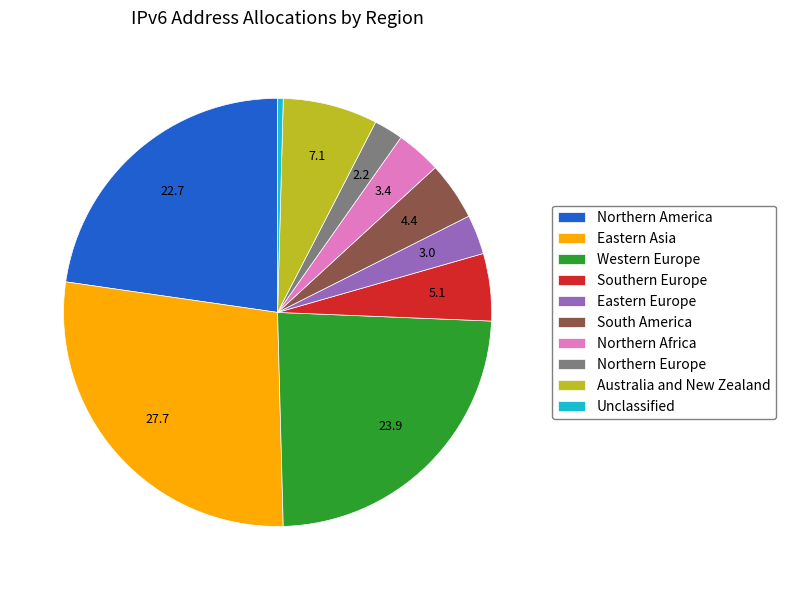

True or false: Eastern Europe accounts for 3% of the total.

True